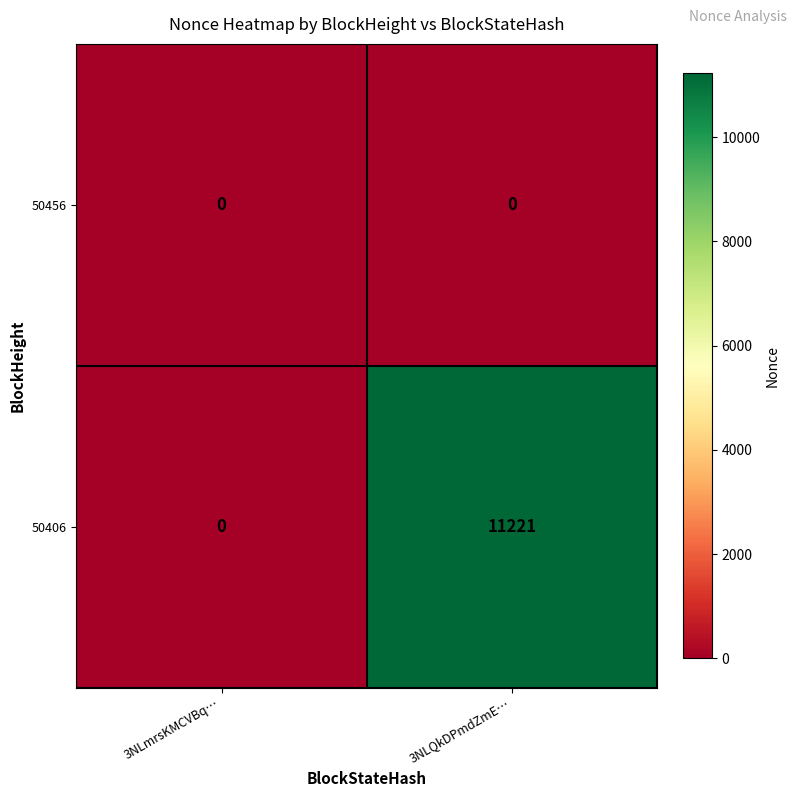

What is the difference between the 50406 values at 3NLQkDPmdZmE… and 3NLmrsKMCVBq…?

11221